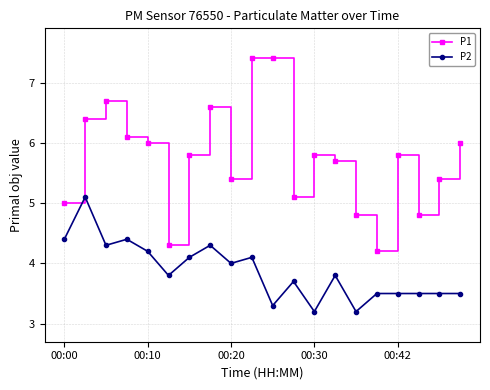

Rank the series by their maximum value, from highest to lowest.

P1, P2